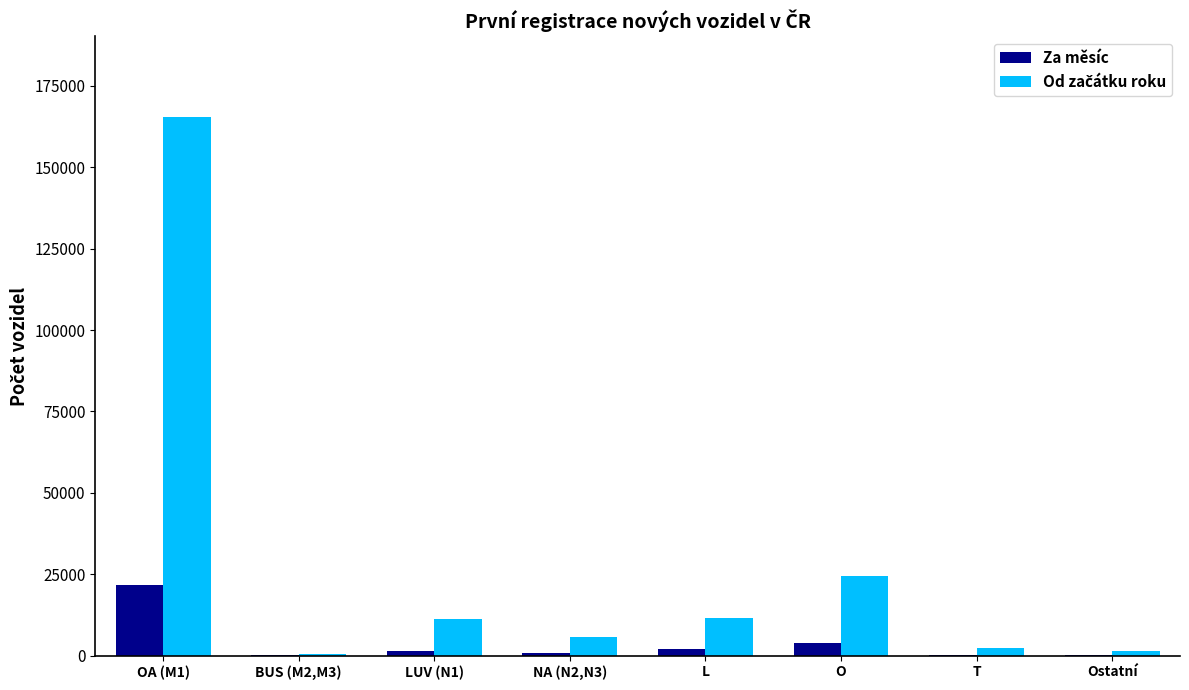

How many groups of bars are there?

8